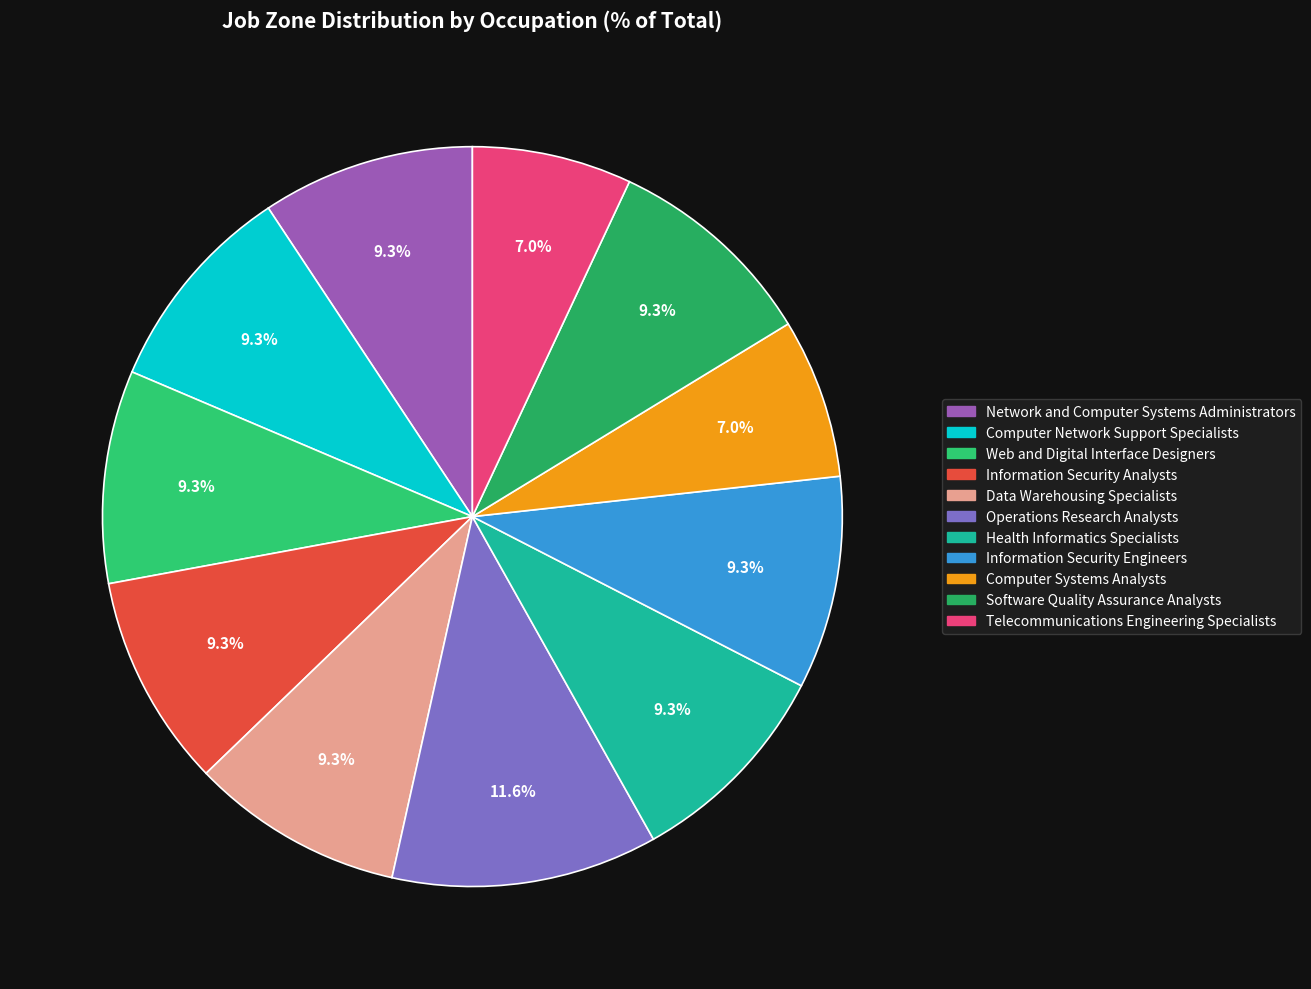

To the nearest percent, what portion does Software Quality Assurance Analysts represent?

9%